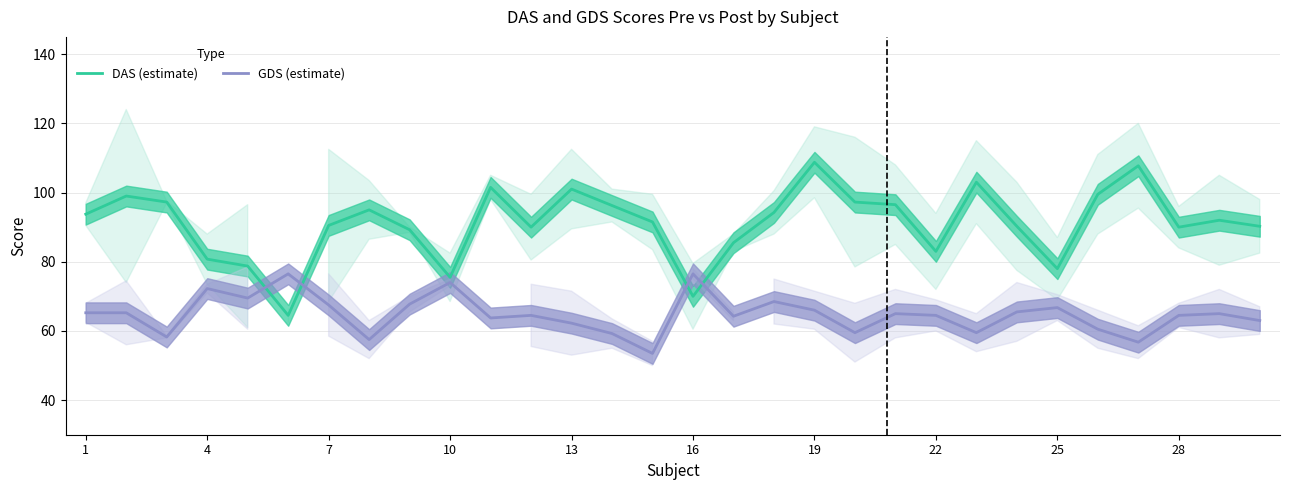

How many interior local valleys does the DAS (estimate) series have?

7